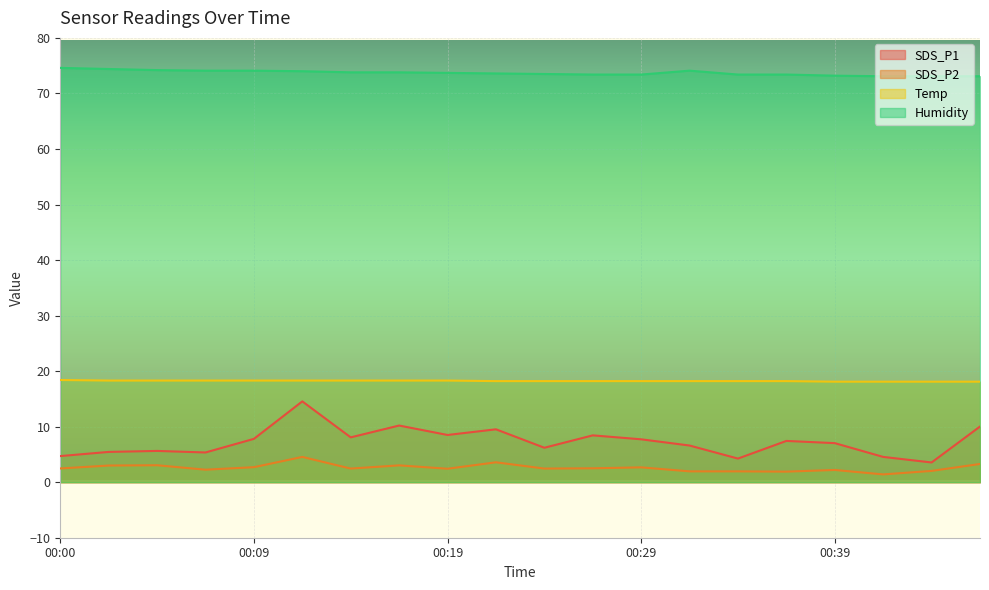

How many lines are shown in the chart?

4